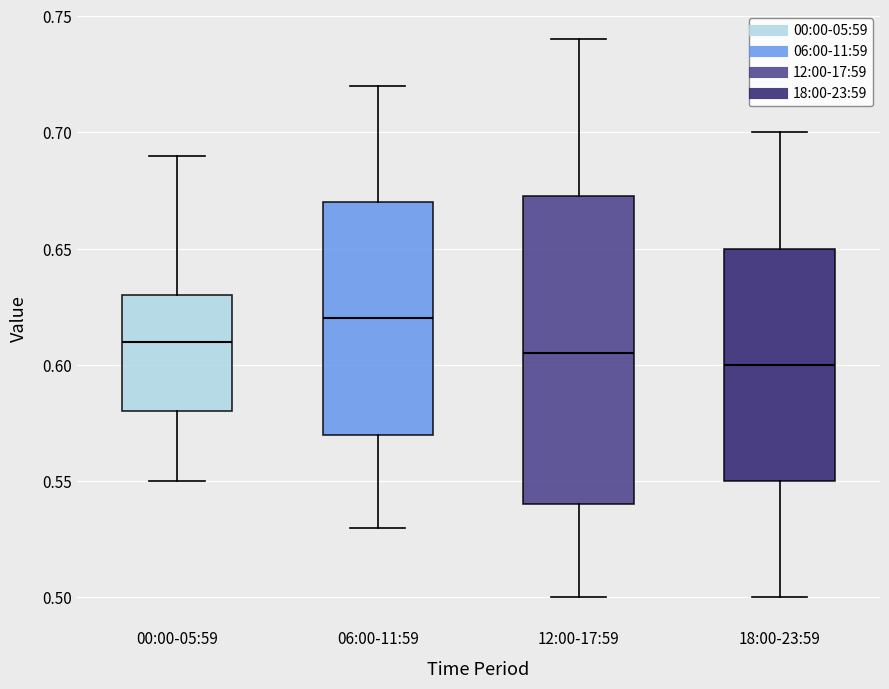

Reading left to right, read every box against the y-axis: the position of its median line, the range the box covers, and the ends of its whiskers. The values are not printed on the chart, so give them approximately, as read against the axis.

00:00-05:59: median 0.610, box 0.580 to 0.630, whiskers 0.550 to 0.690
06:00-11:59: median 0.620, box 0.570 to 0.670, whiskers 0.530 to 0.720
12:00-17:59: median 0.605, box 0.540 to 0.675, whiskers 0.500 to 0.740
18:00-23:59: median 0.600, box 0.550 to 0.650, whiskers 0.500 to 0.700